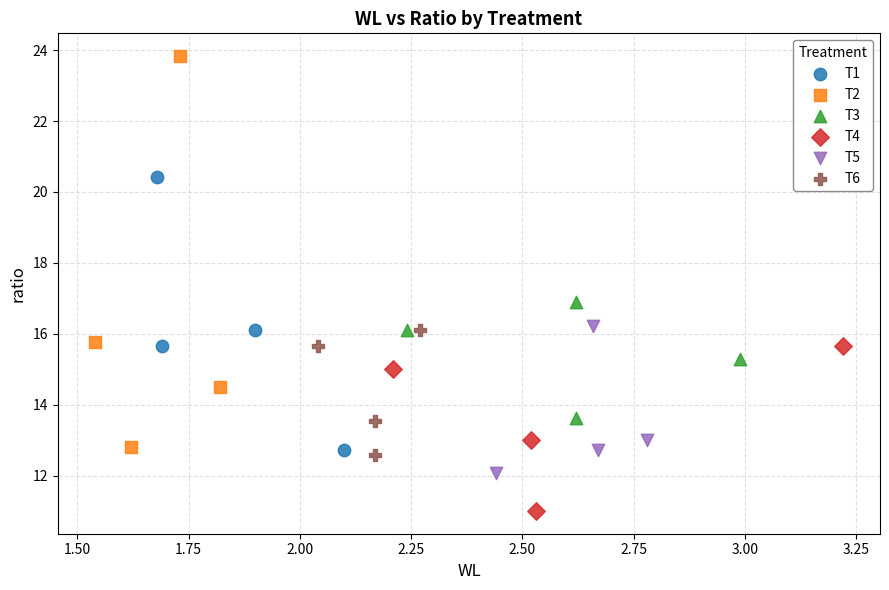

Which series contains the highest Y value?

T2